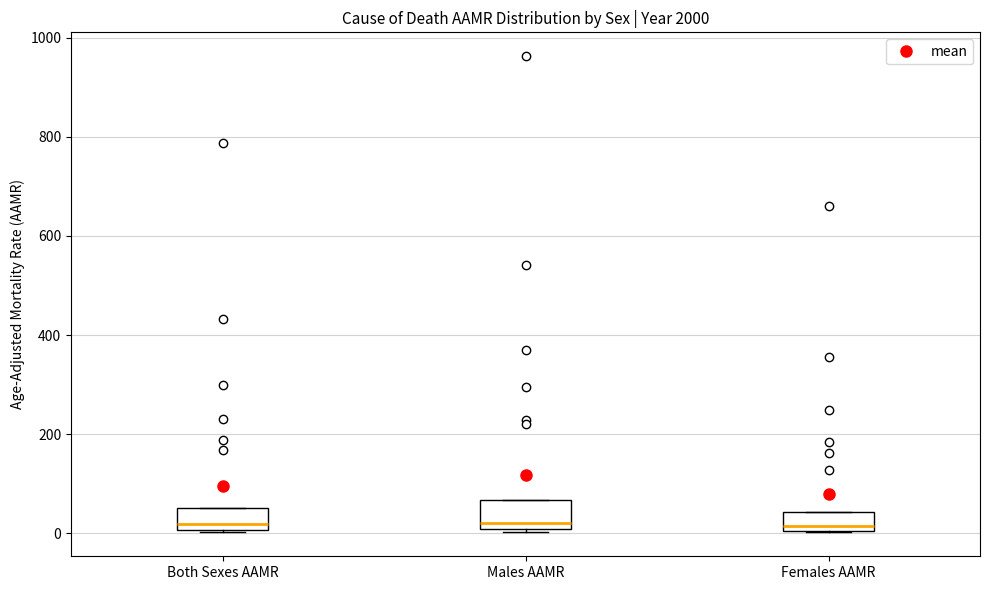

Where is the upper edge of the box for Females AAMR on the y-axis? The values are not printed on the chart, so give them approximately, as read against the axis.

40